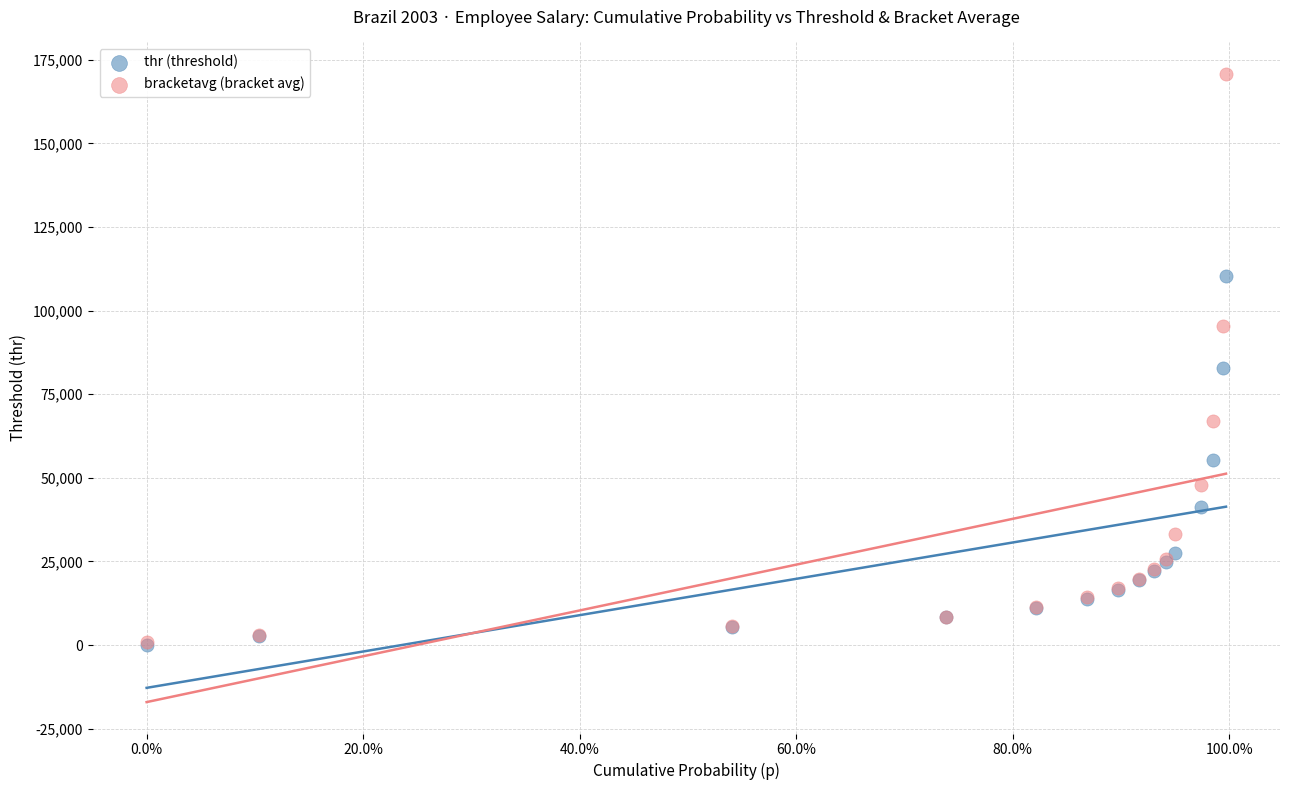

Which series reaches the maximum Y coordinate?

bracketavg (bracket avg)